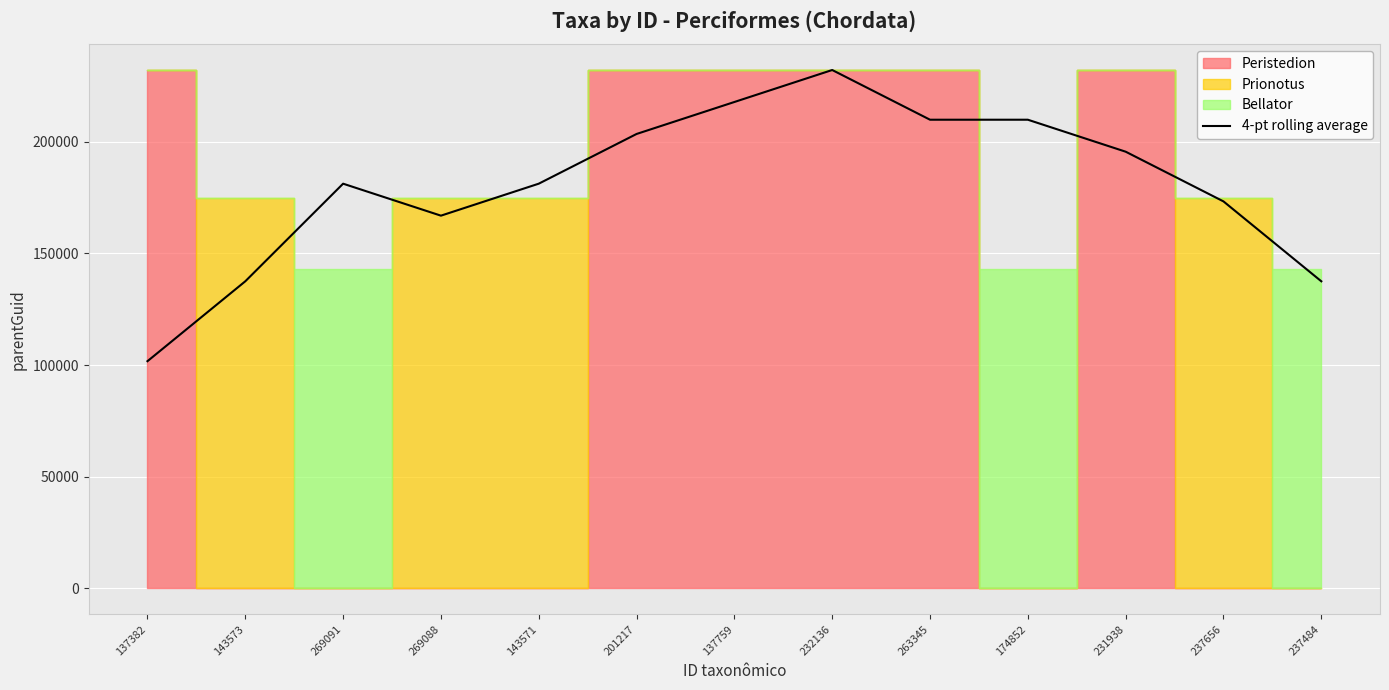

Reading left to right, extract all data points from this chart.

137382=101745.8	143573=137518.5	269091=181230.8	269088=166909.5	143571=181230.8	201217=203491.5	137759=217812.8	232136=232134.0	263345=209873.2	174852=209873.2	231938=195552.0	237656=173291.2	237484=137518.5